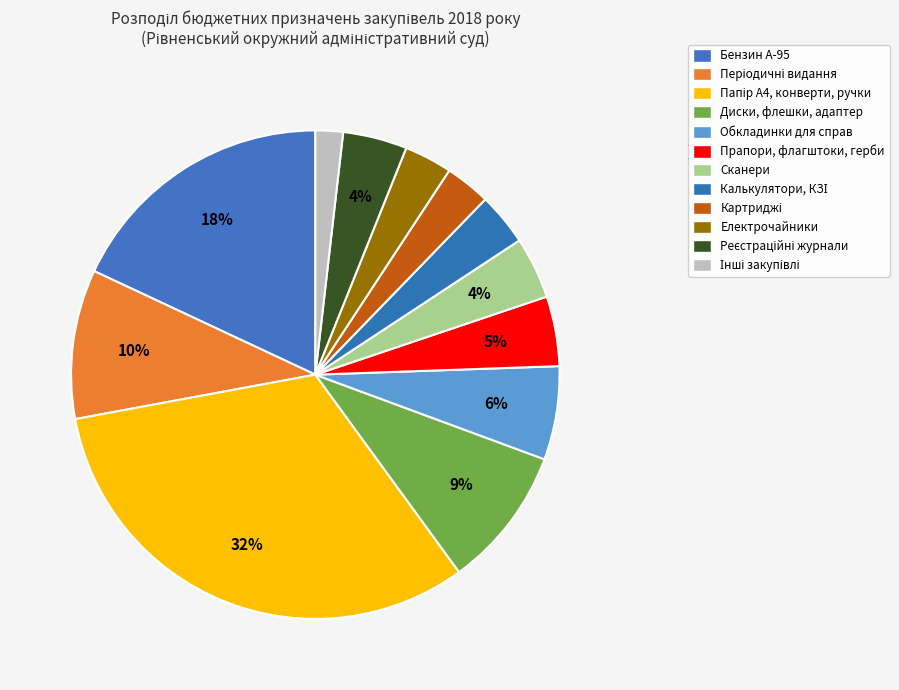

How many segments does this pie chart have?

12